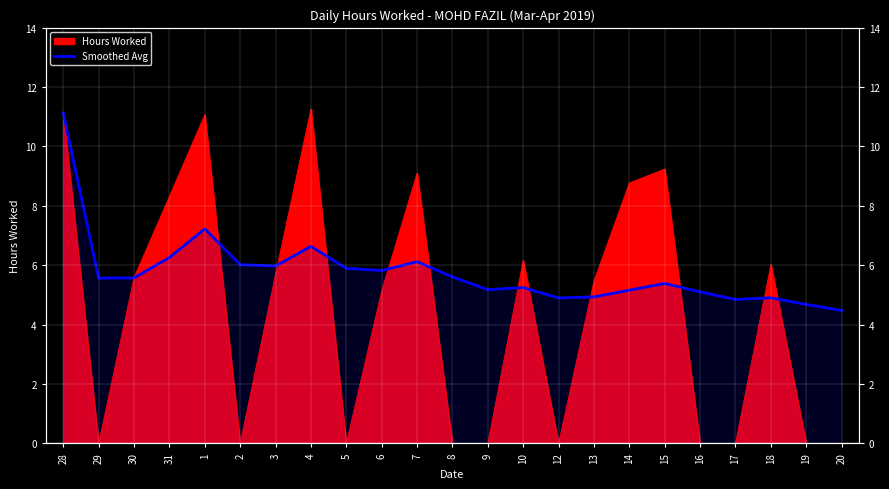

The chart shows a value of 3.2 at 7. True or false?

False